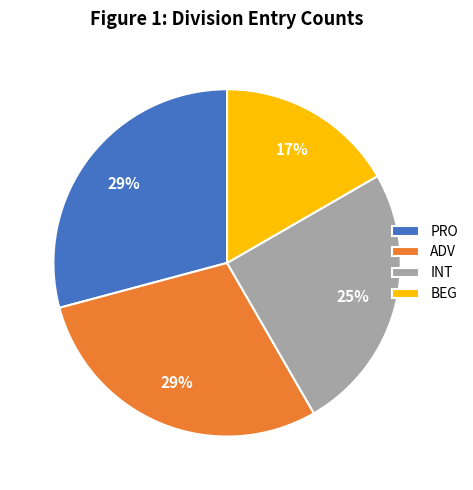

How many segments does this pie chart have?

4